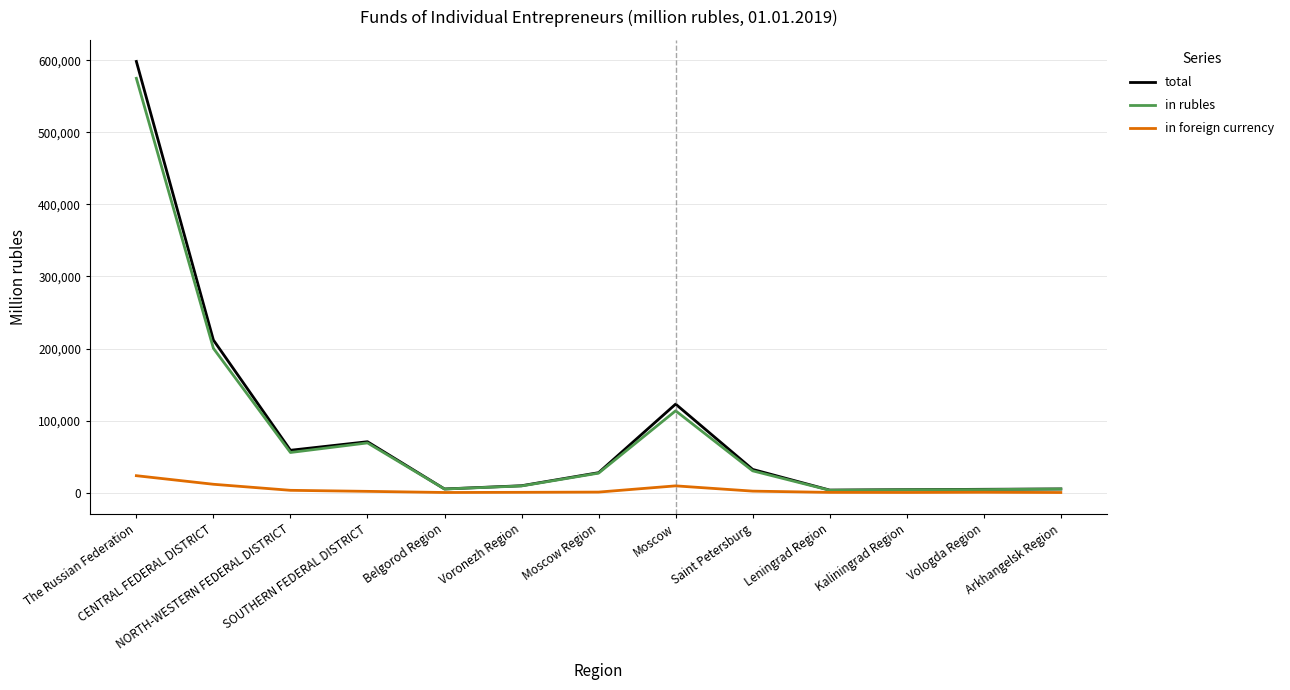

What are all the series names shown in the legend?

total, in rubles, in foreign currency